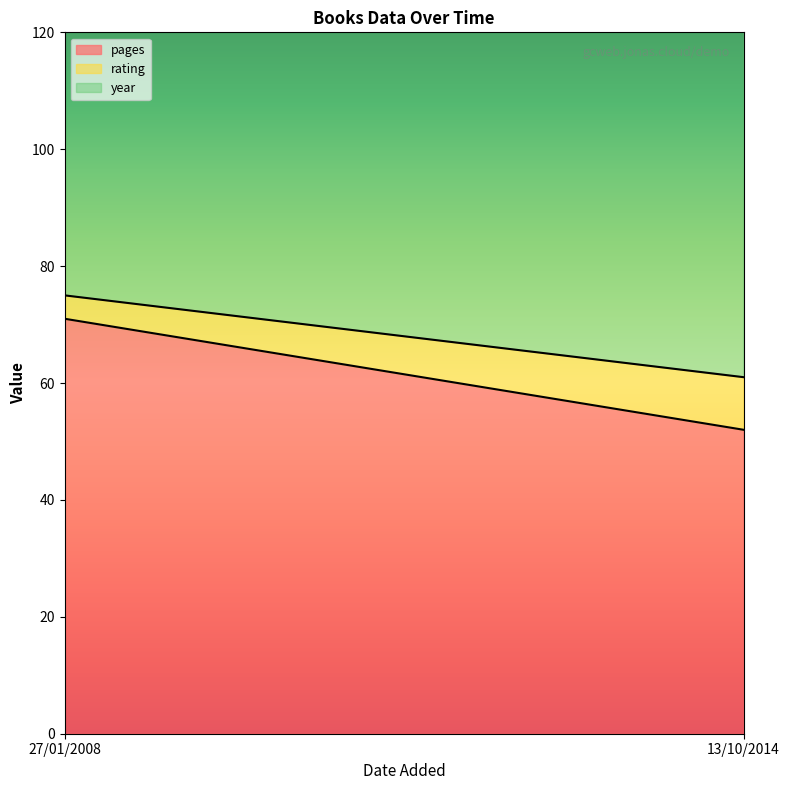

At which label does rating reach its minimum?

27/01/2008